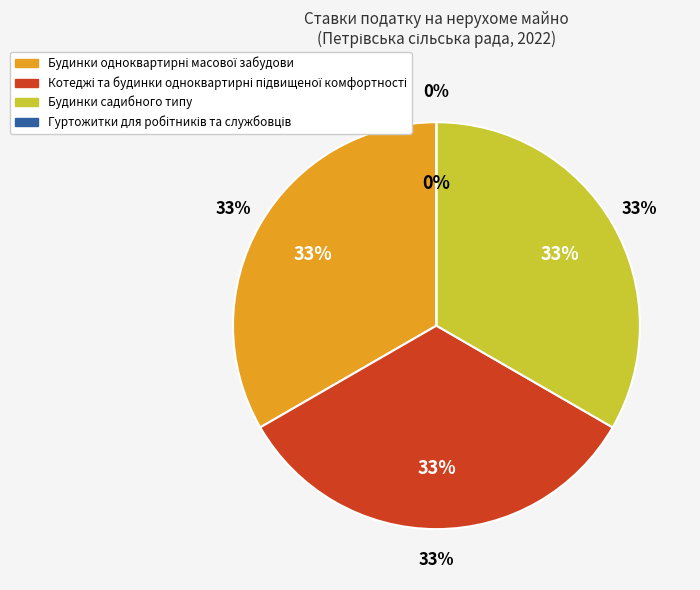

Combined, what portion of the pie is Гуртожитки для робітників та службовців and Будинки одноквартирні масової забудови?

33.3%